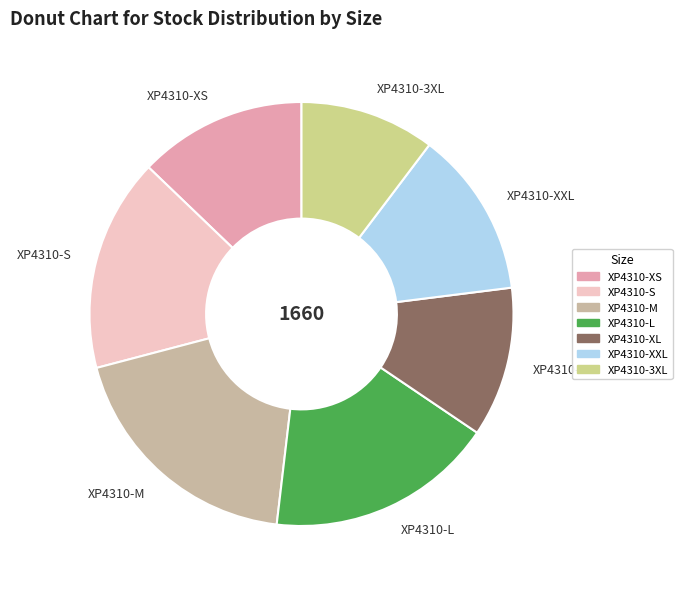

Count the number of slices in the pie.

7